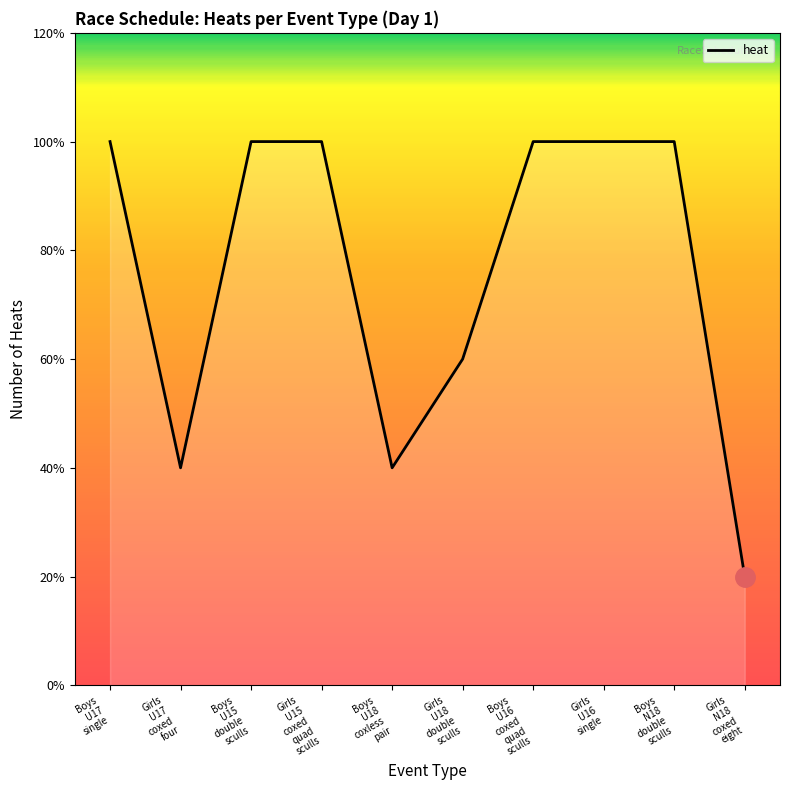

Does the chart display data point markers on the line(s)?

No